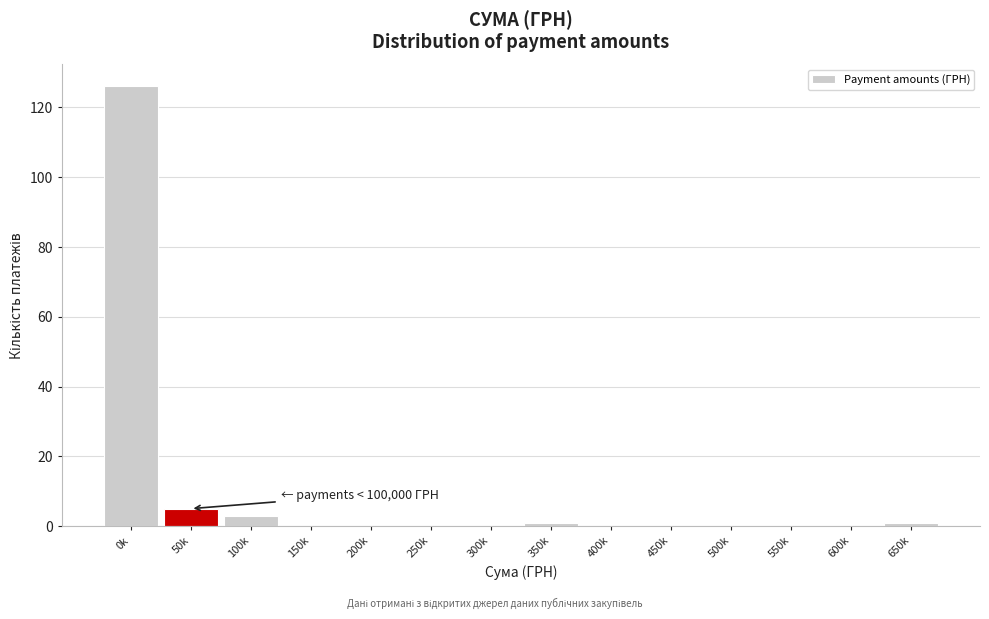

Reading left to right, extract all data points from this chart.

0k=126	50k=5	100k=3	150k=0	200k=0	250k=0	300k=0	350k=1	400k=0	450k=0	500k=0	550k=0	600k=0	650k=1